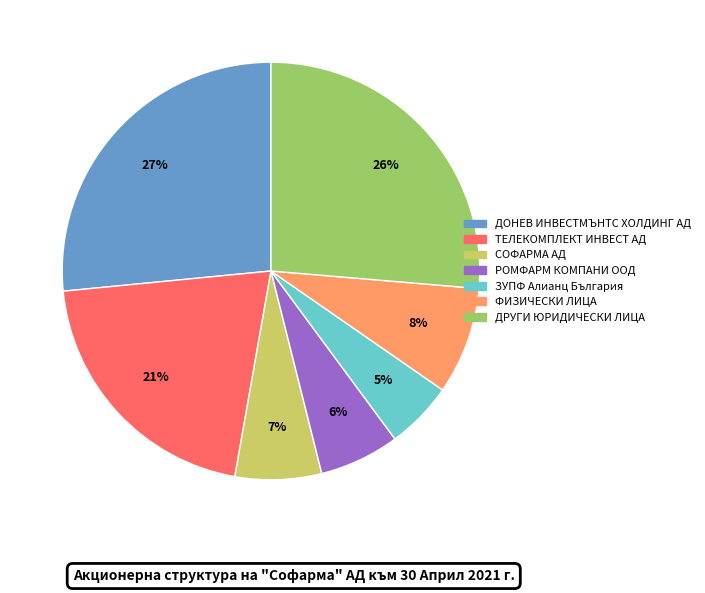

Count the number of slices in the pie.

7